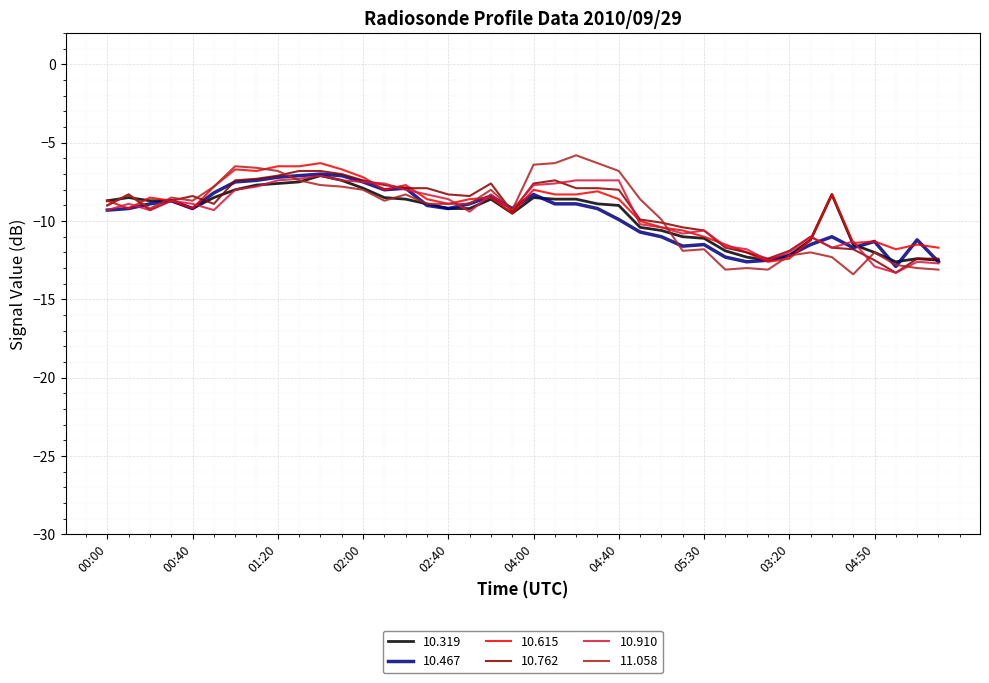

What is the maximum value for 10.467?

-7.0